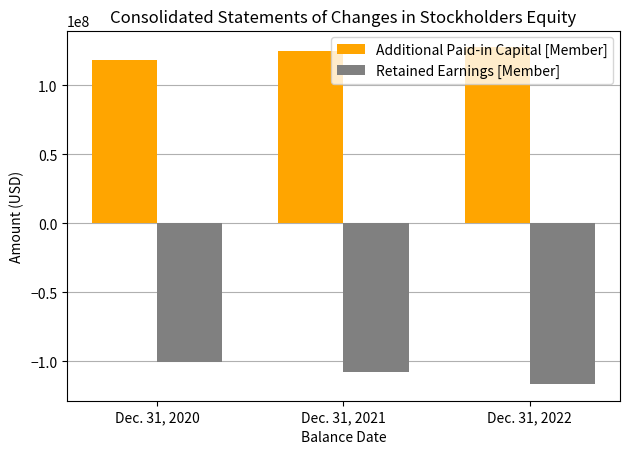

At which label does Additional Paid-in Capital [Member] reach its peak?

Dec. 31, 2022